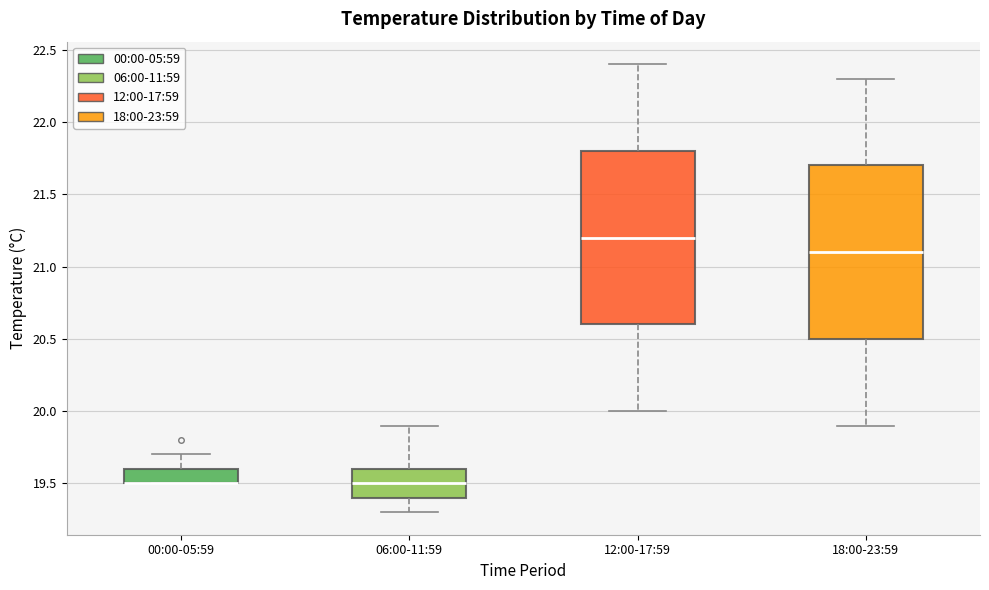

Reading left to right, read every box against the y-axis: the position of its median line, the range the box covers, and the ends of its whiskers. The values are not printed on the chart, so give them approximately, as read against the axis.

00:00-05:59: median 19.5 (drawn on the box's lower edge), box 19.5 to 19.6, whiskers 19.5 to 19.7
06:00-11:59: median 19.5, box 19.4 to 19.6, whiskers 19.3 to 19.9
12:00-17:59: median 21.2, box 20.6 to 21.8, whiskers 20.0 to 22.4
18:00-23:59: median 21.1, box 20.5 to 21.7, whiskers 19.9 to 22.3